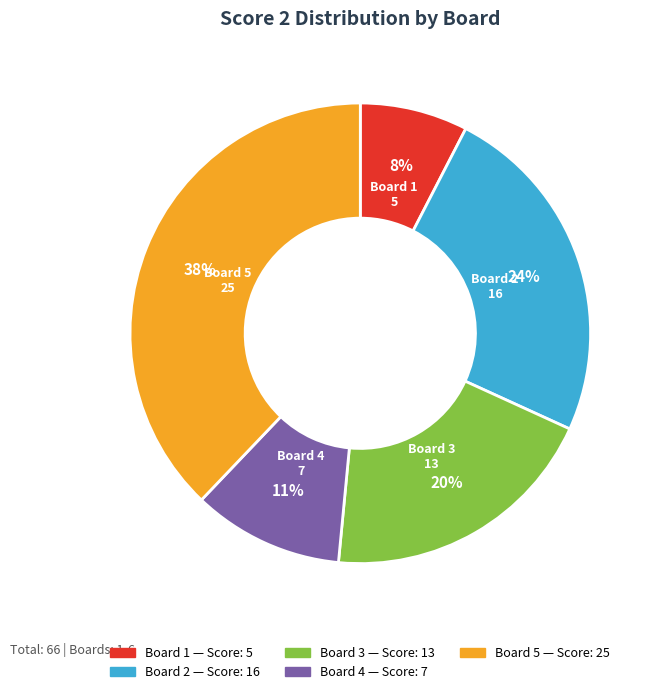

To the nearest percent, what is the difference between the largest and smallest slice percentages?

30%